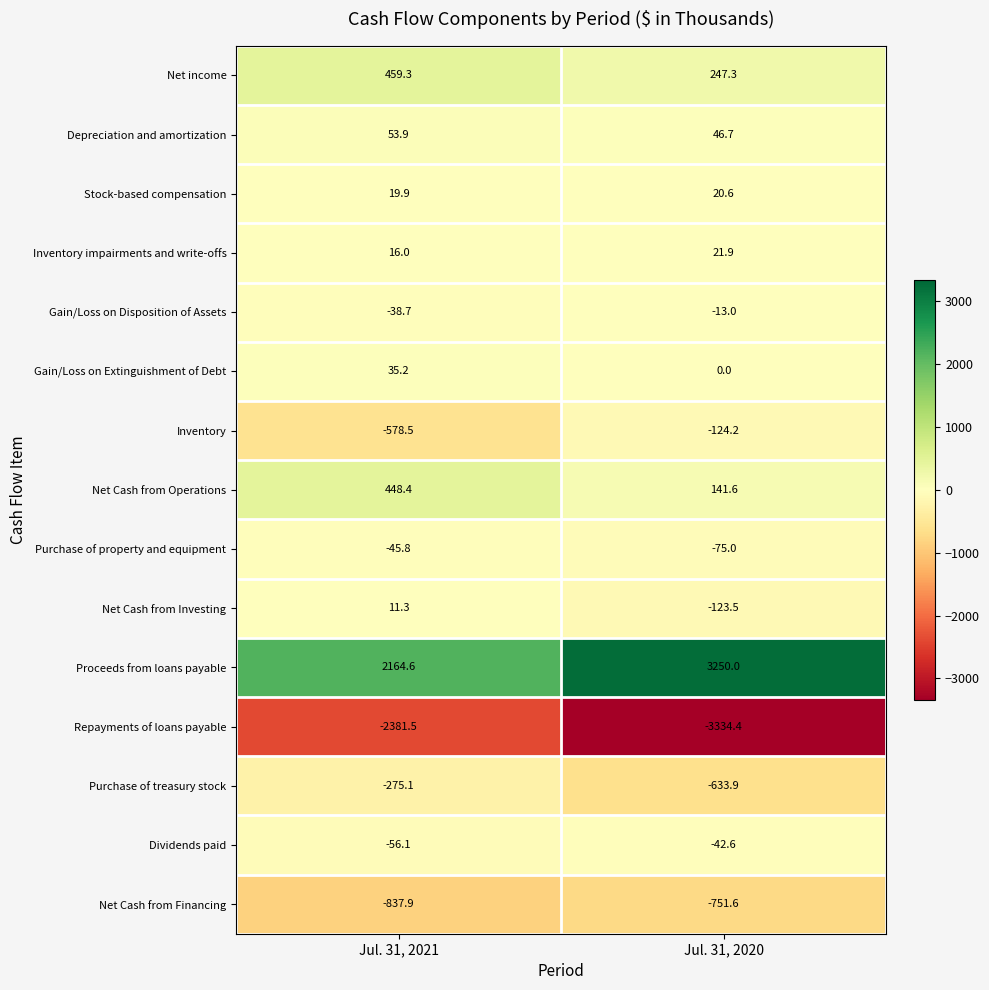

What is the difference between the highest and lowest values at Jul. 31, 2021?

4546.1